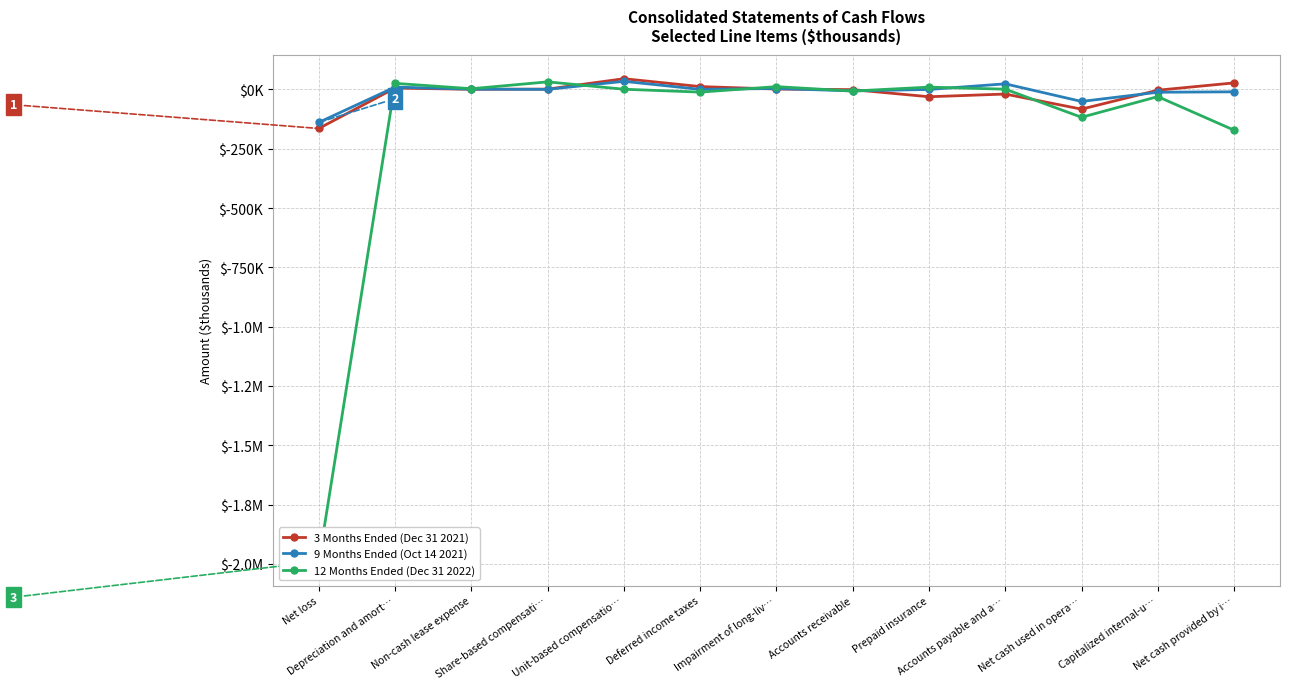

Between Unit-based compensatio… and Net cash provided by i…, which series saw the biggest shift?

12 Months Ended (Dec 31 2022)